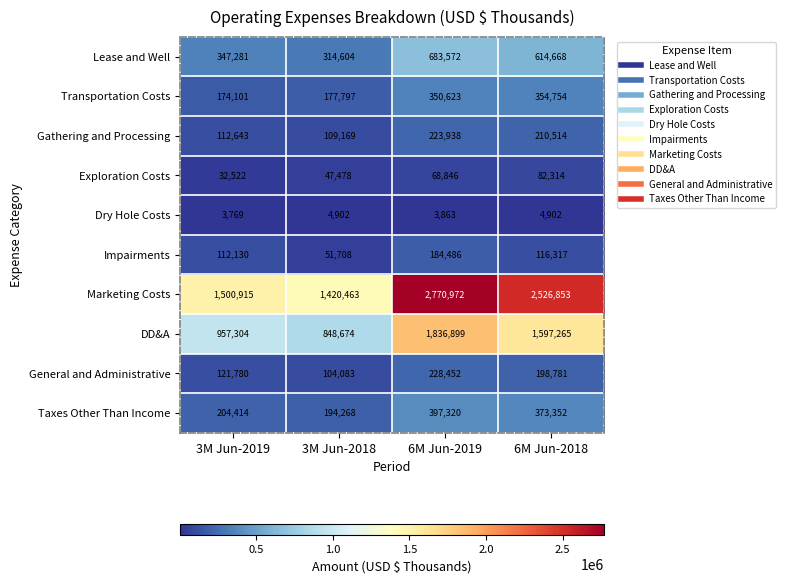

At which category is the sum across all series the highest?

6M Jun-2019